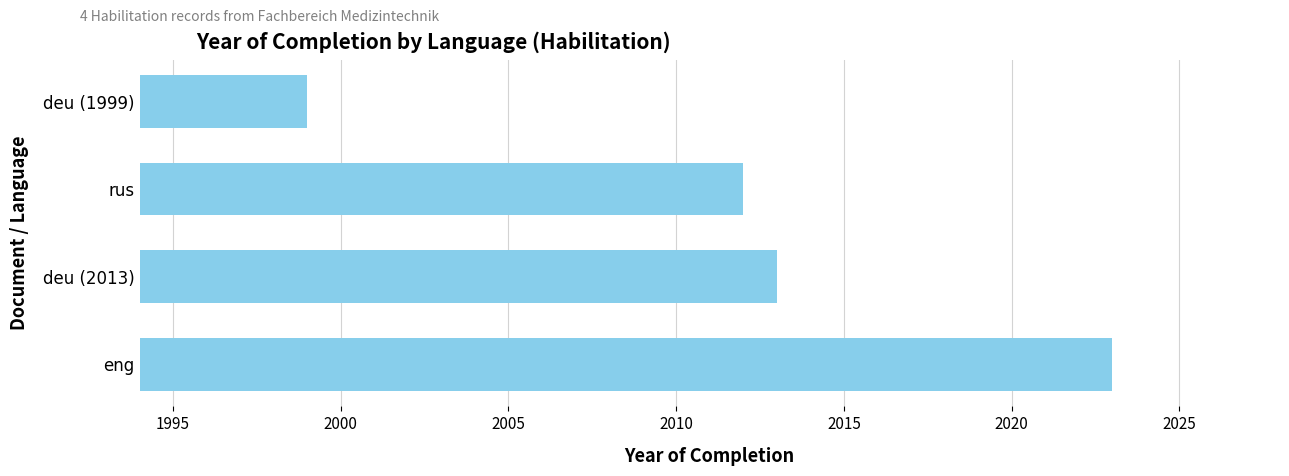

What is the maximum value shown in the chart?

2023